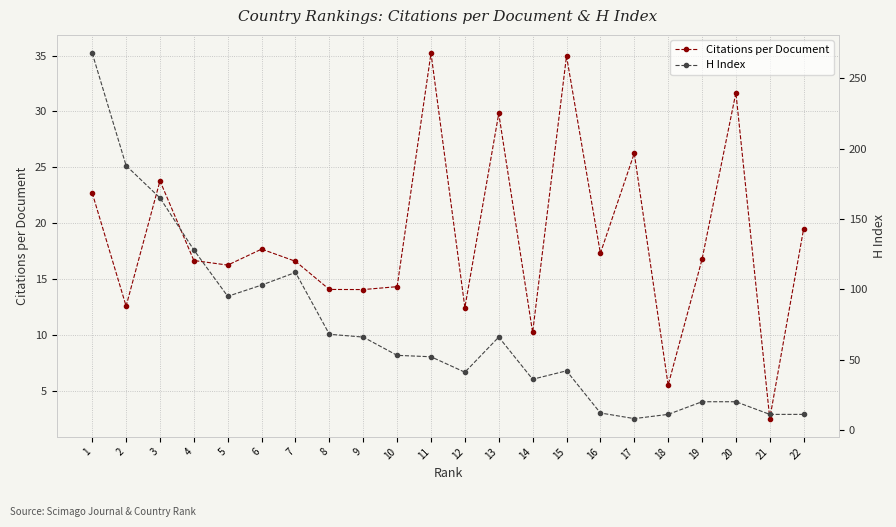

Which series ends up on top after the final intersection of H Index and Citations per Document?

Citations per Document